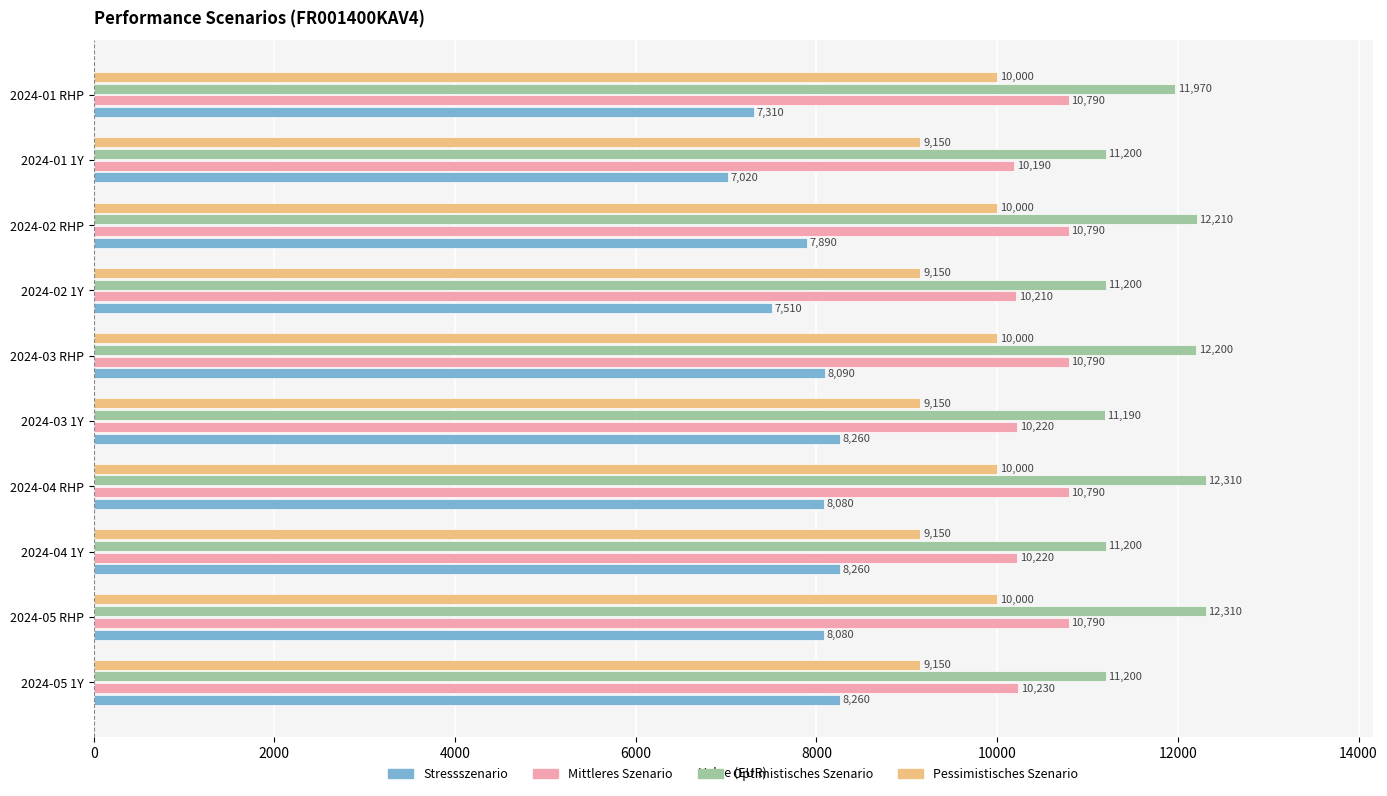

What is the difference between the second highest and second lowest values in the Stressszenario series?

950